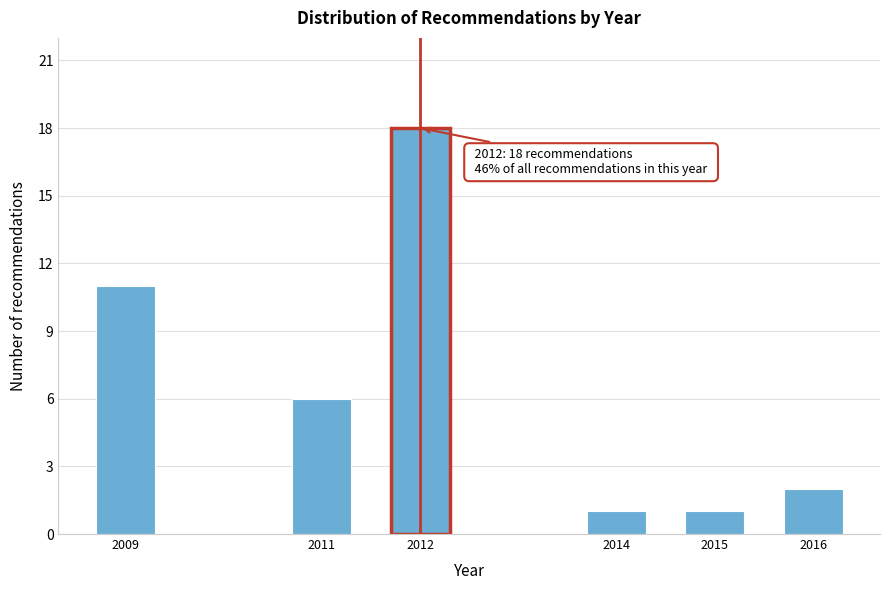

Reading right to left, what are all the values shown in this chart?

2016=2	2015=1	2014=1	2012=18	2011=6	2009=11